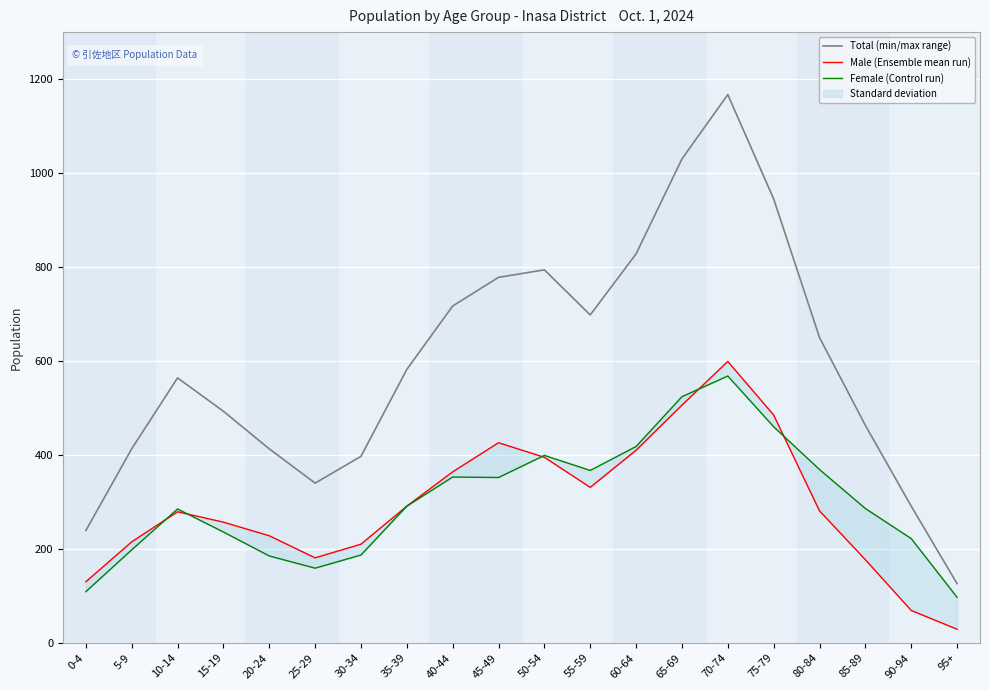

Is it true that Total (min/max range) equals 945 at 75-79?

True